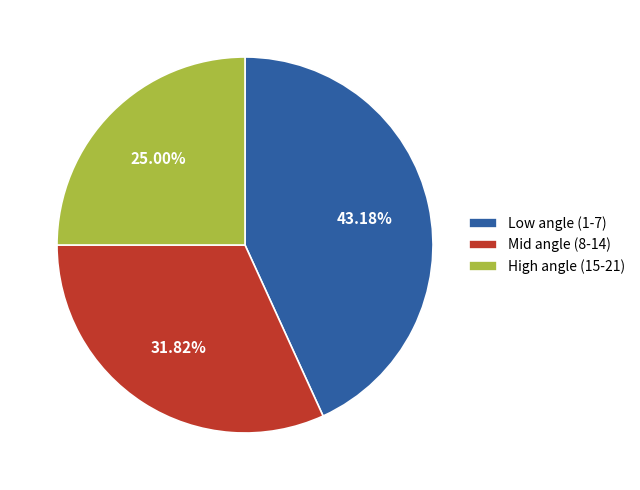

Do Mid angle (8-14) and Low angle (1-7) together represent more than half of the pie?

Yes